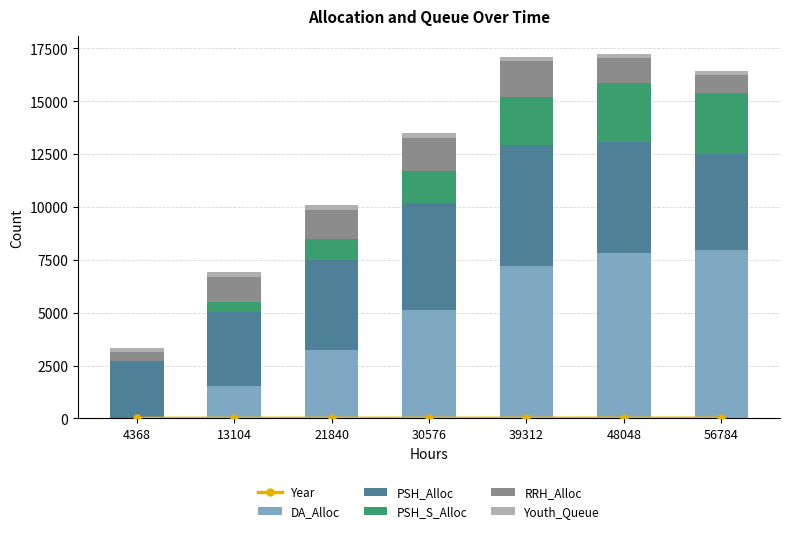

The DA_Alloc series shows 4419 at 56784. True or false?

False